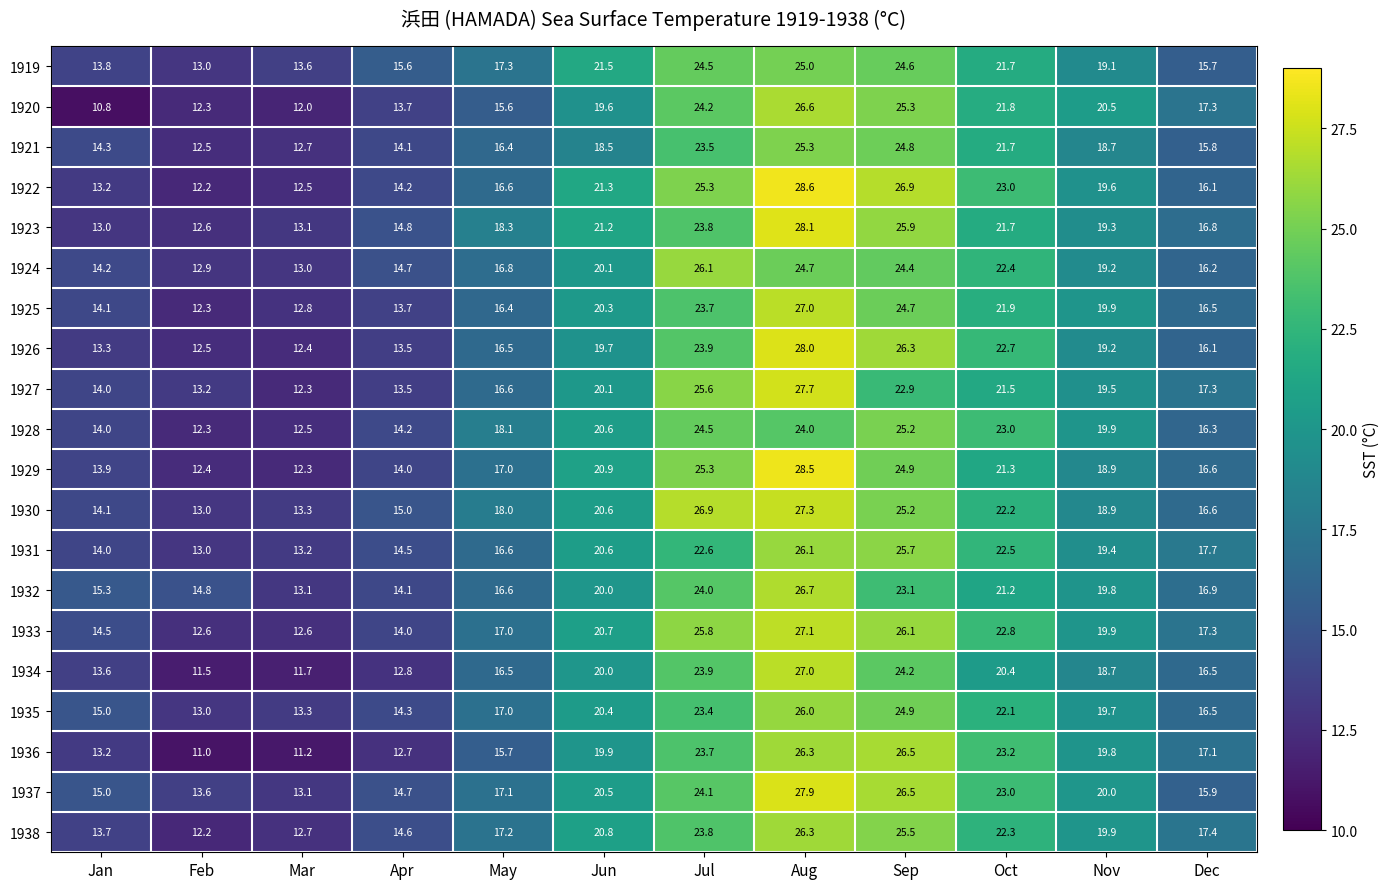

What is the difference between the maximum and minimum values in the 1931 series?

13.1